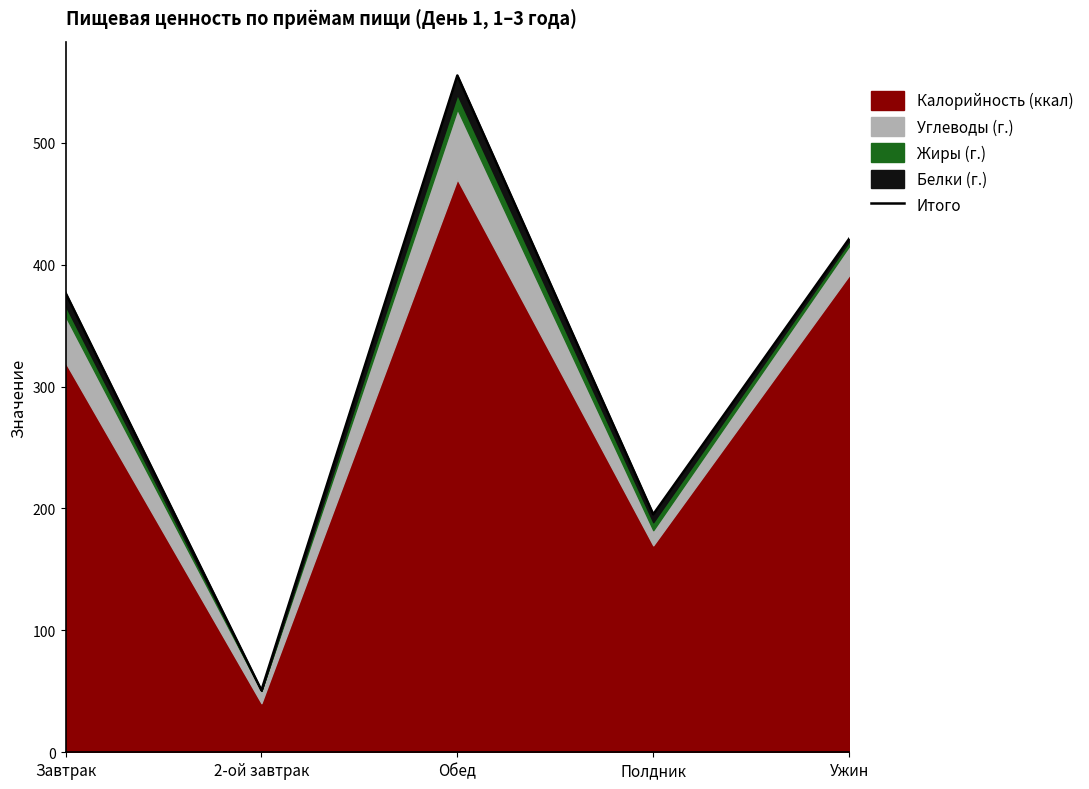

Where is the first local maximum?

Обед